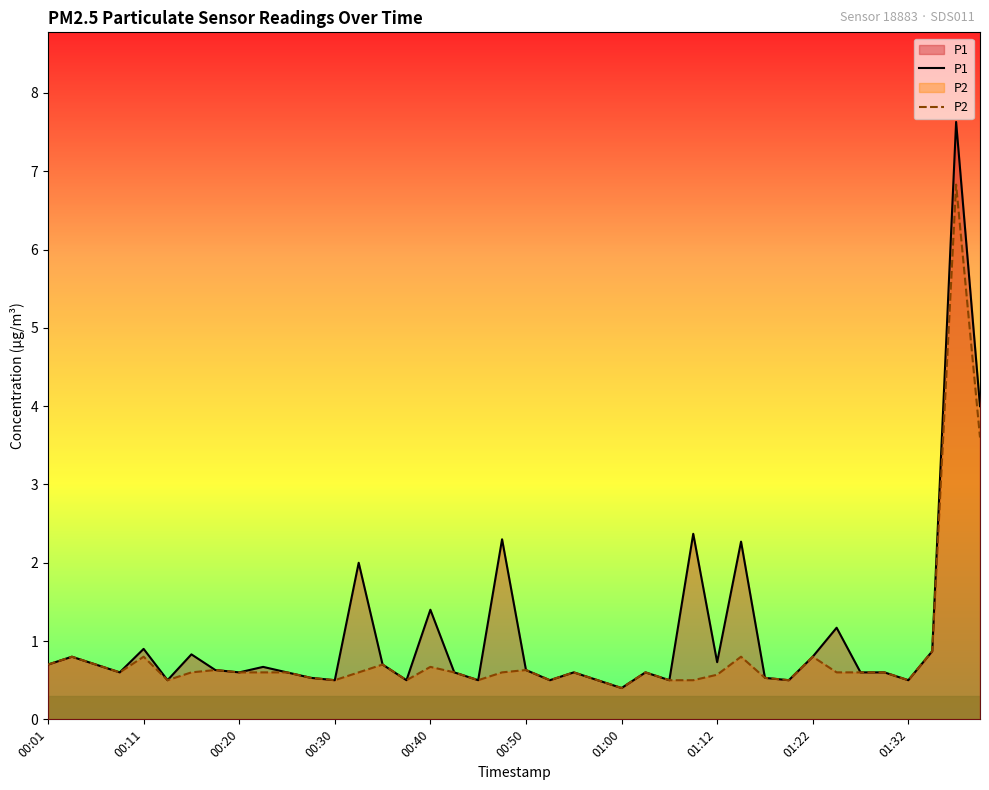

True or false: P2 and P1 cross at least once.

False